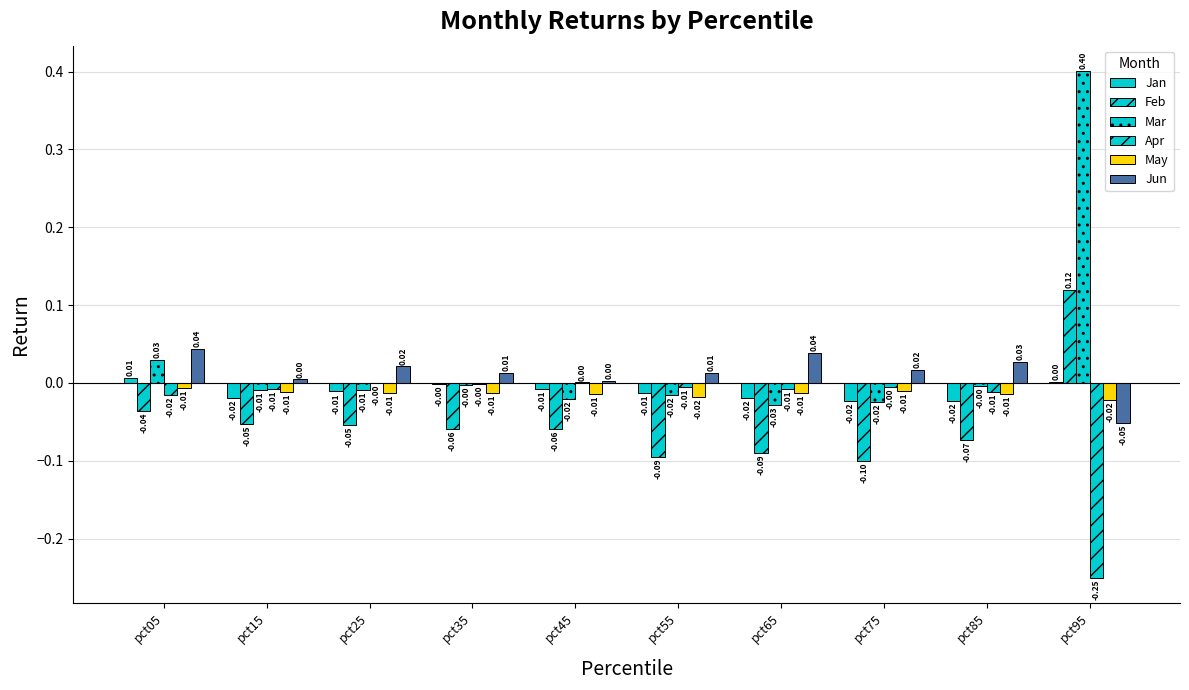

How many series are shown in this chart?

6